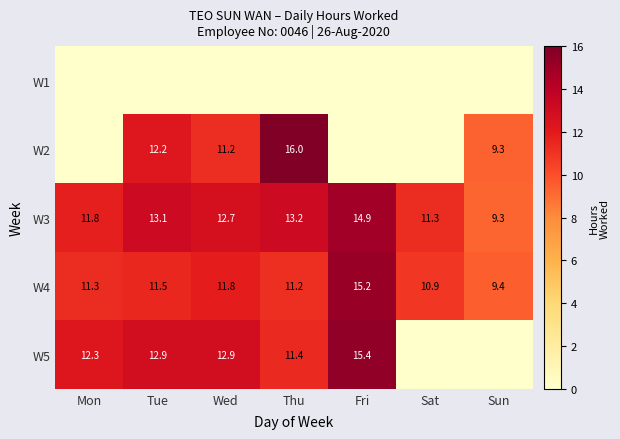

What is the difference between the second highest and second lowest values in the W3 series?

1.9